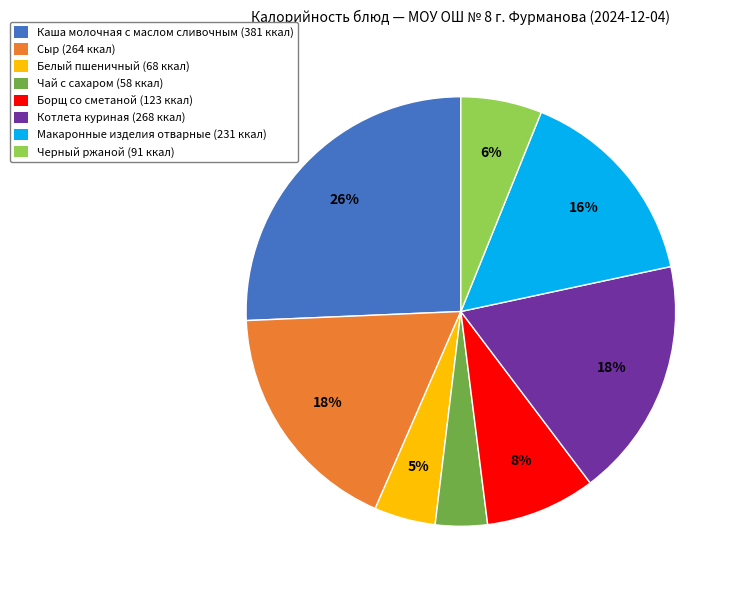

To the nearest percent, what is the average slice percentage?

12%